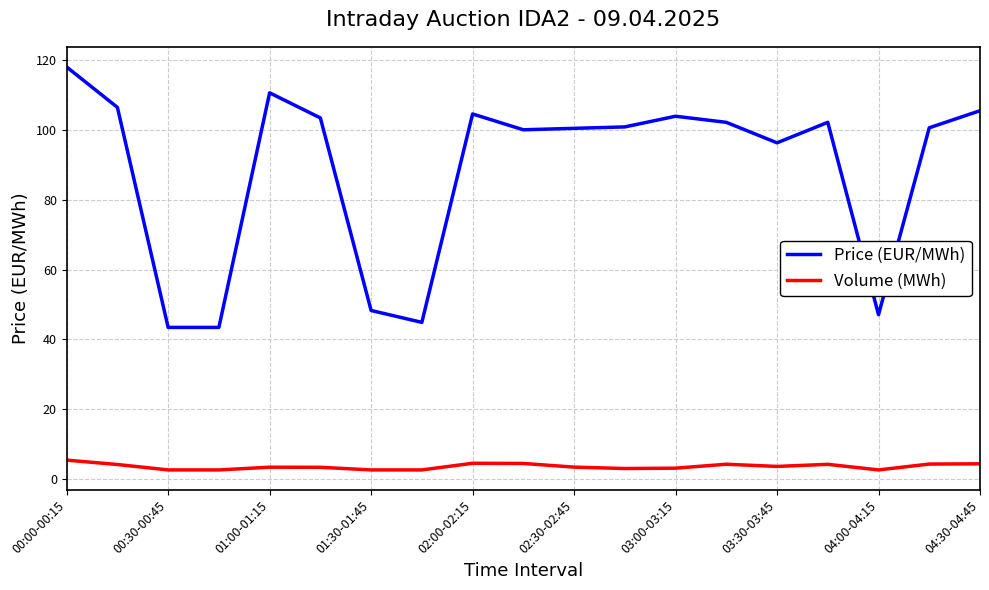

What is the minimum value for Price (EUR/MWh)?

43.5